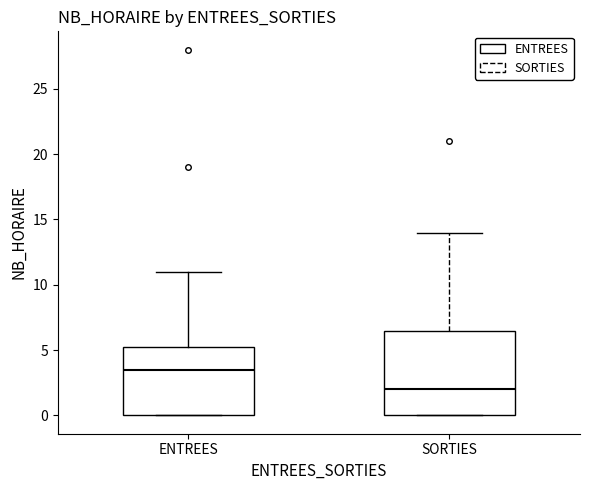

Reading left to right, read every box against the y-axis: the position of its median line, the range the box covers, and the ends of its whiskers. The values are not printed on the chart, so give them approximately, as read against the axis.

ENTREES: median 3.5, box 0.0 to 5.5, whiskers 0.0 to 11.0
SORTIES: median 2.0, box 0.0 to 6.5, whiskers 0.0 to 14.0